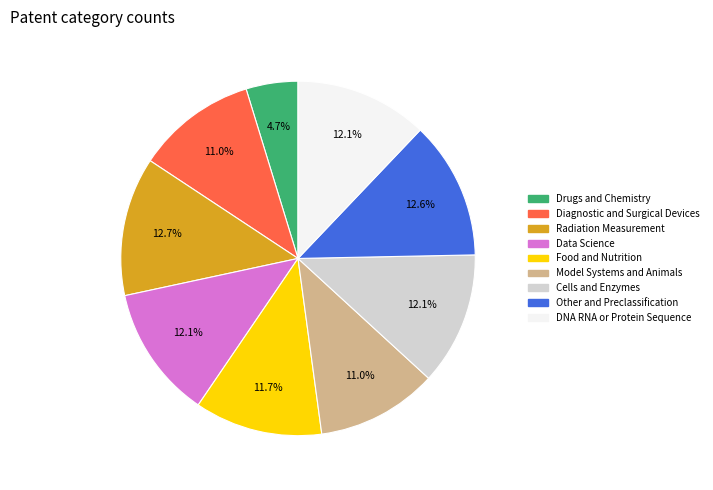

What is the smallest slice in the pie chart?

Drugs and Chemistry